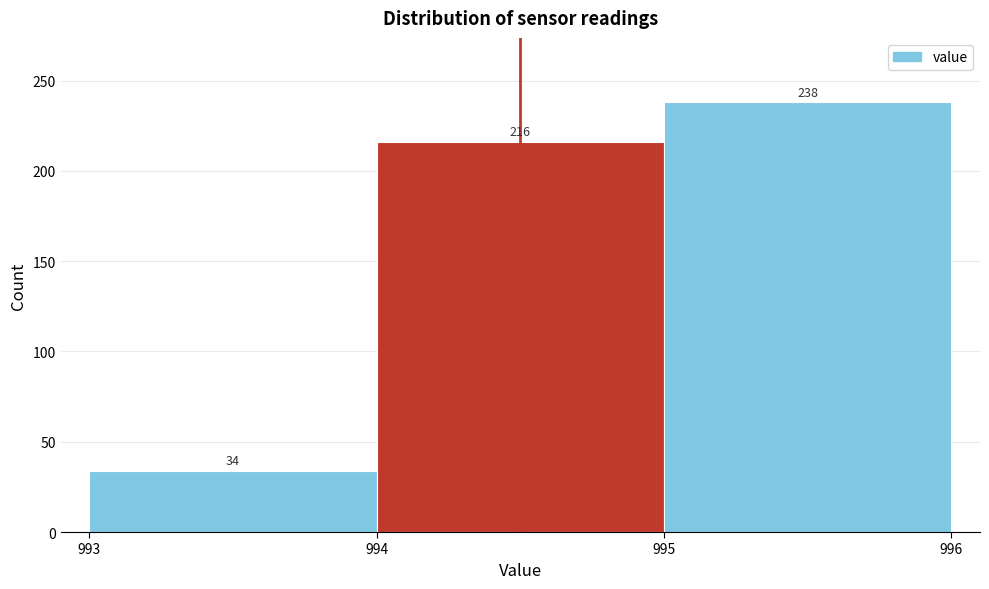

How tall is the bar that spans 993 to 994 on the x-axis?

34